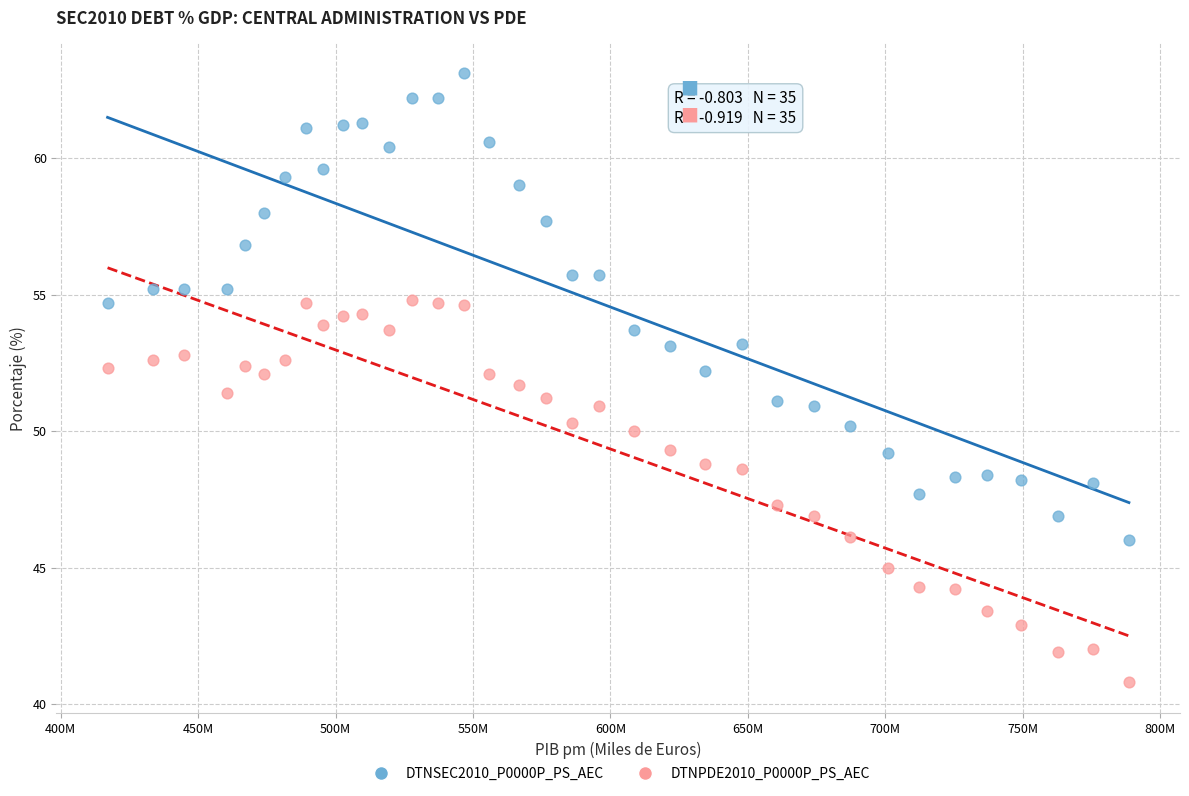

Across all data points, what is the range of X values (max minus min)?

371589000.0